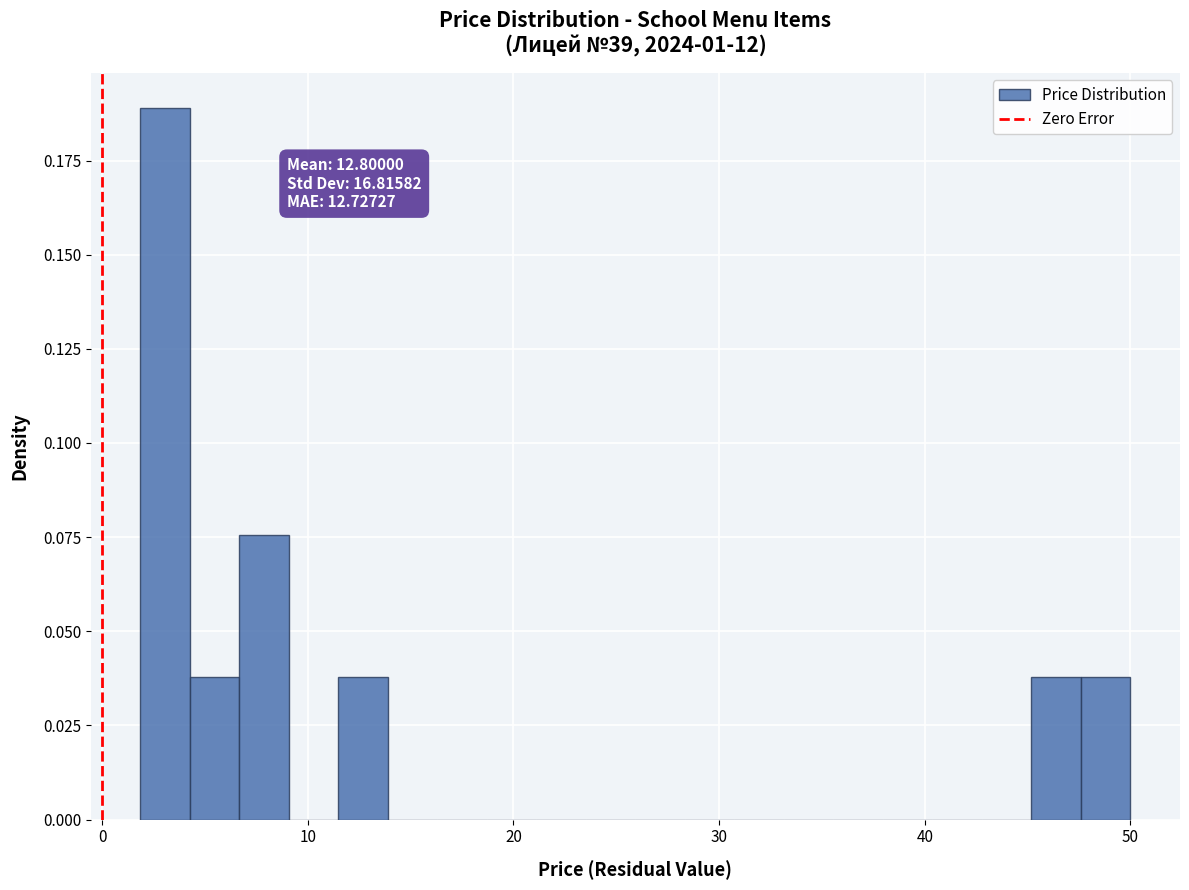

Read against the x-axis, roughly where is the centre of the tallest bar?

3